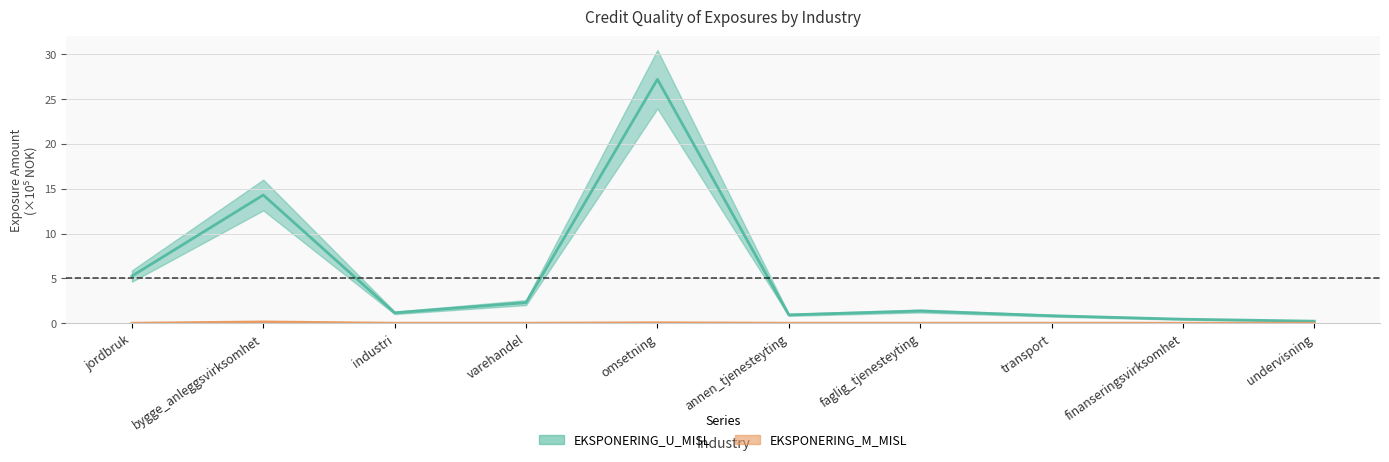

What is the label of the 5th point from the right?

annen_tjenesteyting